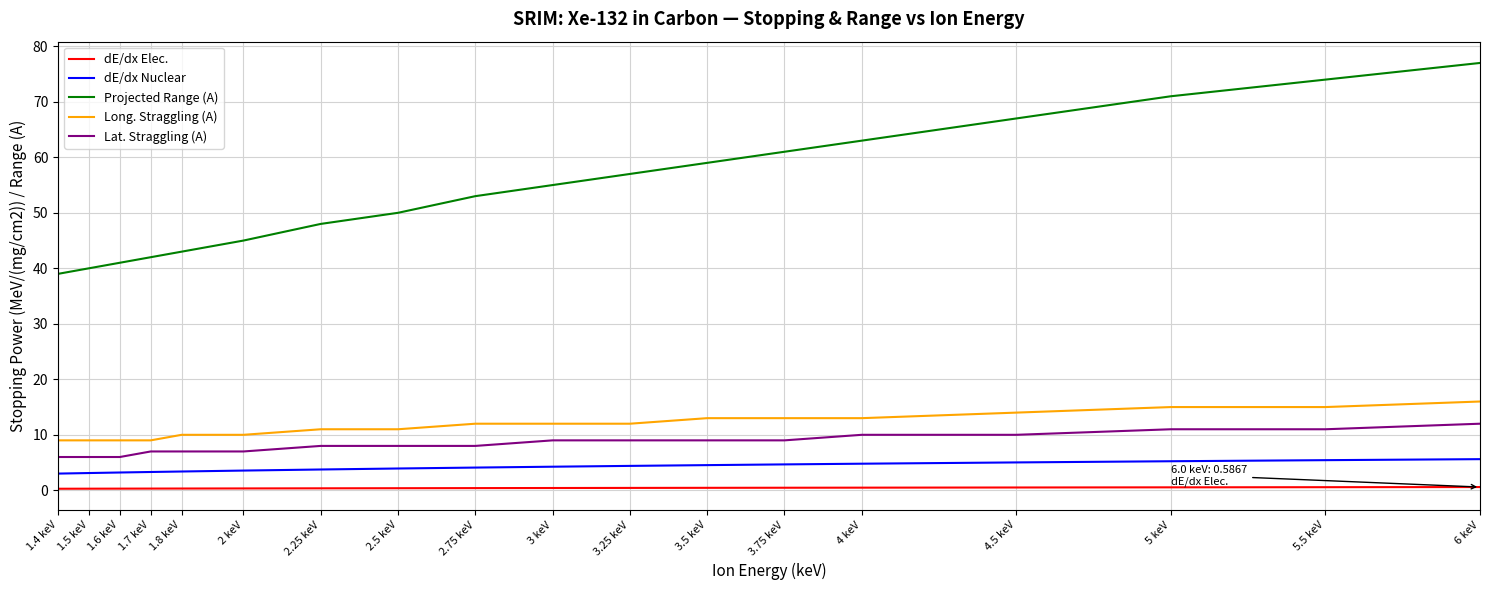

True or false: dE/dx Nuclear and Long. Straggling (A) cross at least once.

False